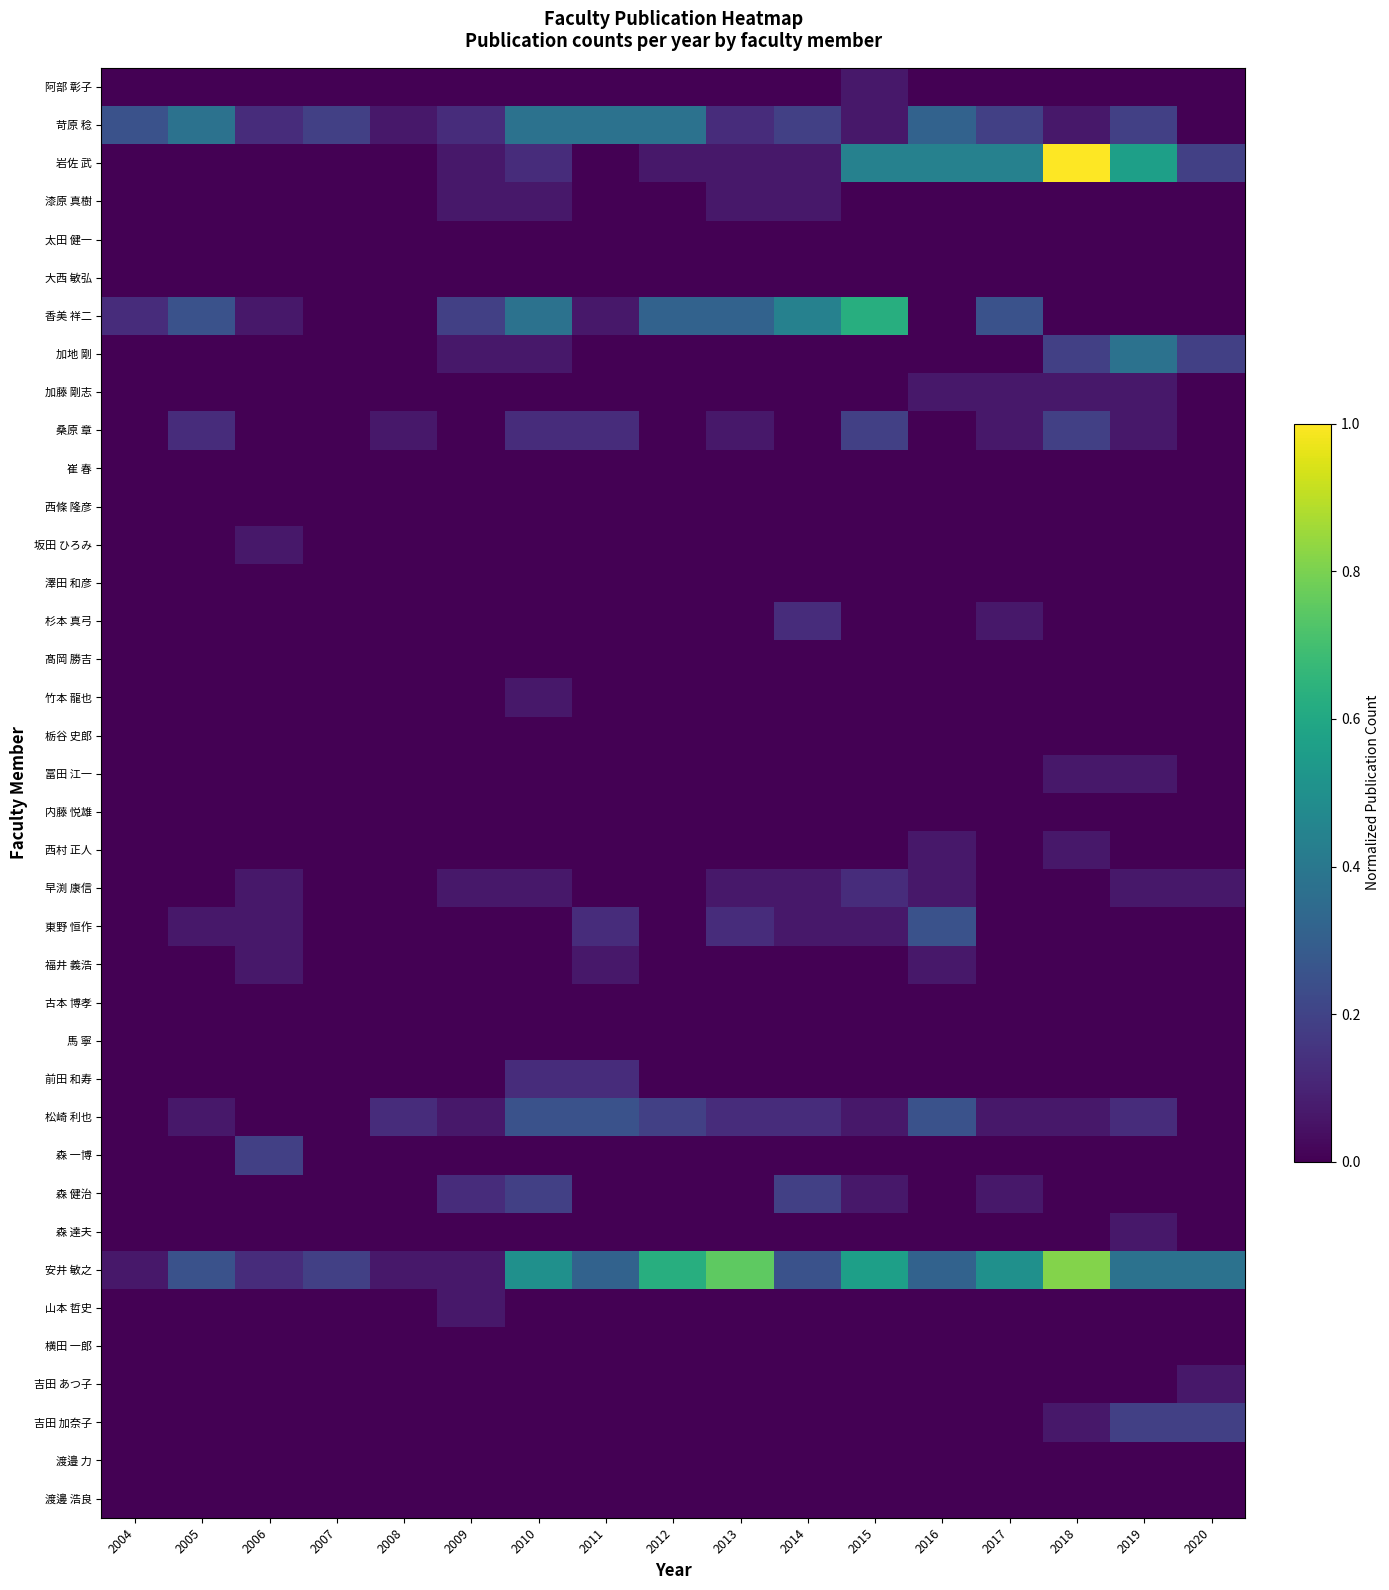

At how many categories does at least one series exceed 0?

17